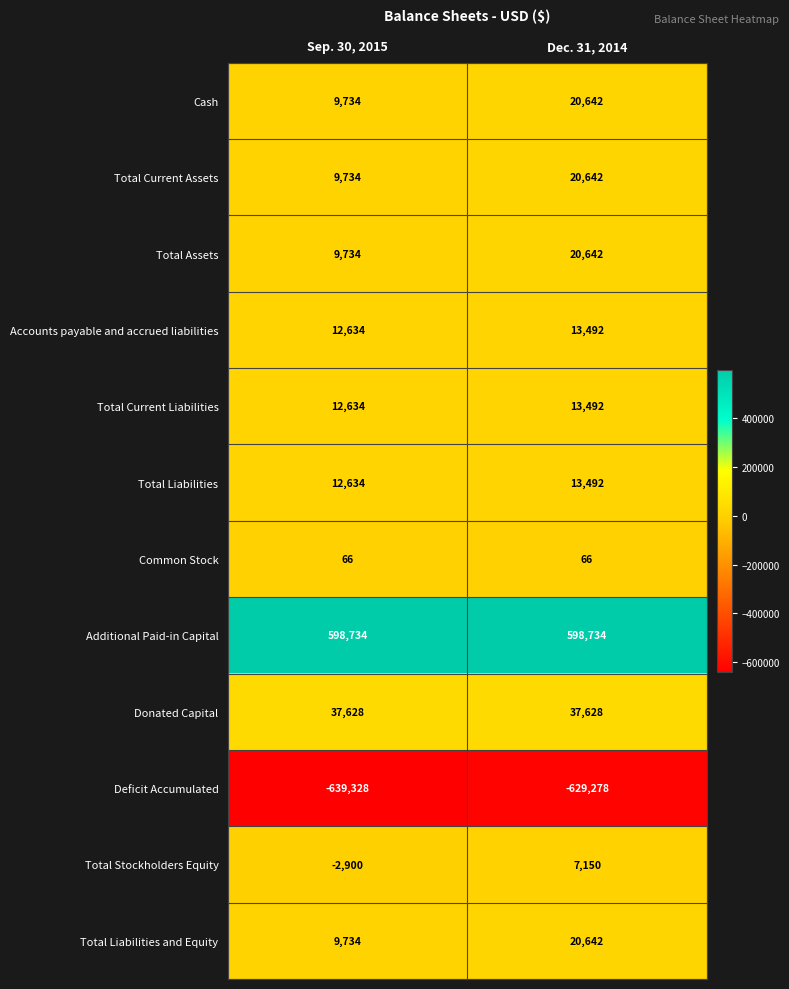

Rank the categories by Total Liabilities value from highest to lowest.

Dec. 31, 2014, Sep. 30, 2015